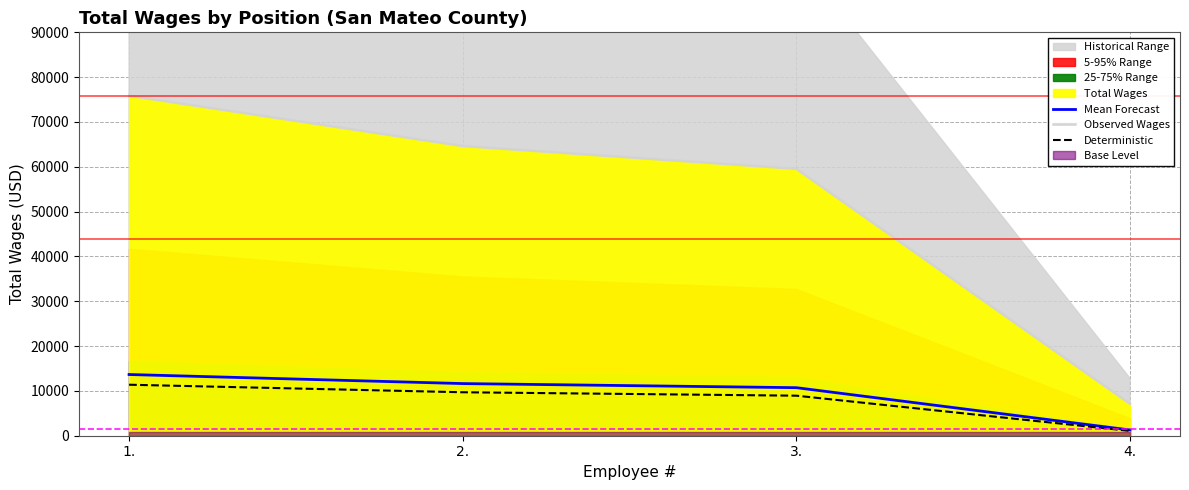

What is the difference between the highest and lowest values at 3.?

50620.1